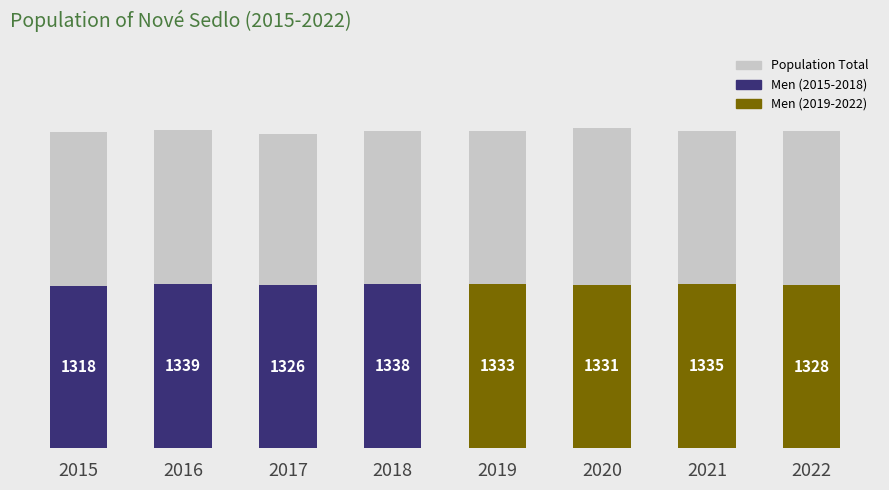

What is the spread (max minus min) of values at 2015?

1259